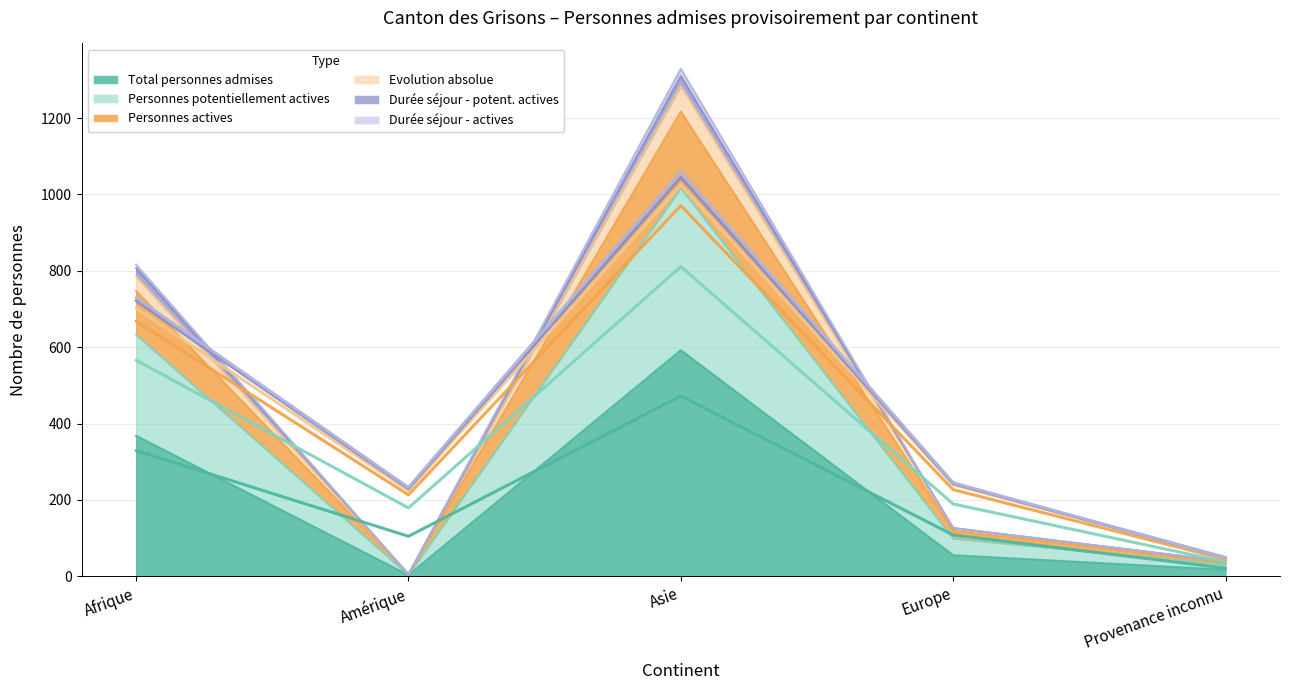

True or false: Total personnes admises and Personnes potentiellement actives cross at least once.

False